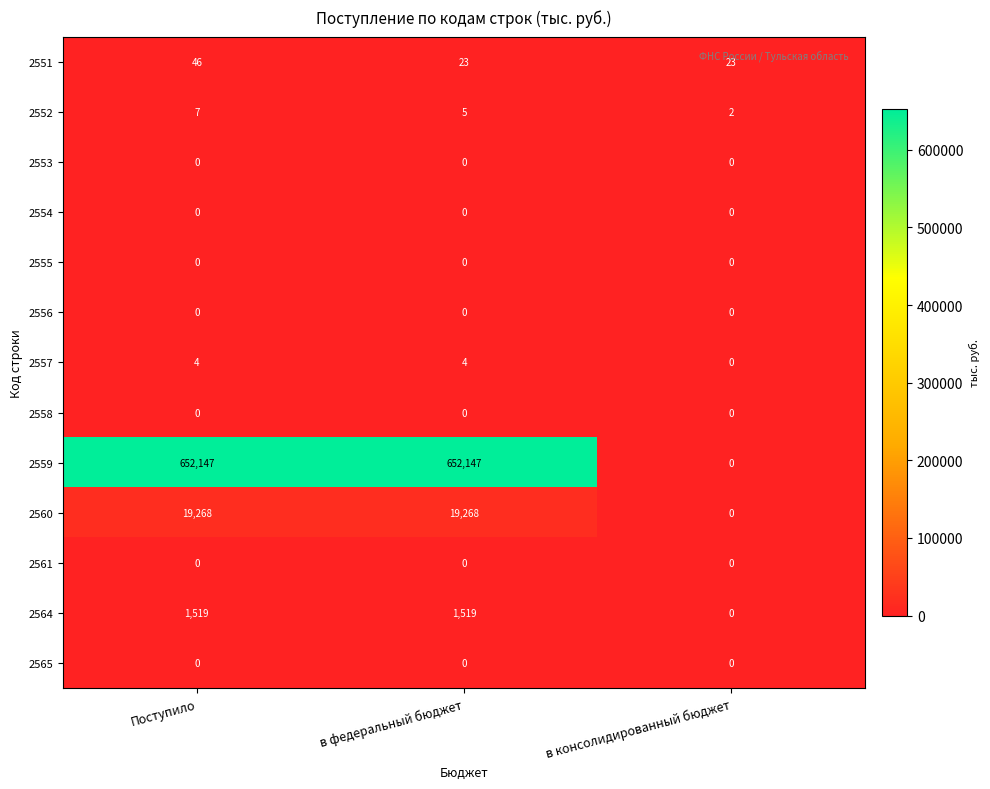

Count the number of categories in the chart.

3